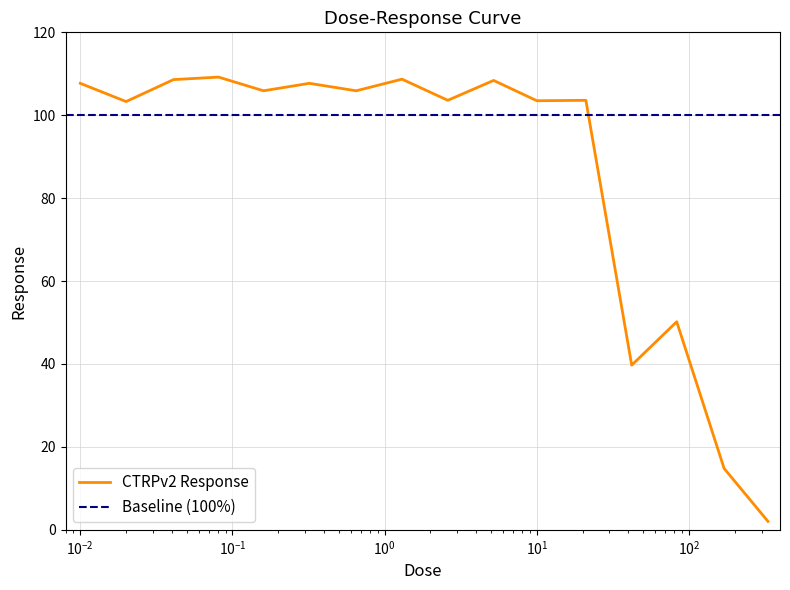

Is it true that the value at 0.01 is 107.7?

True